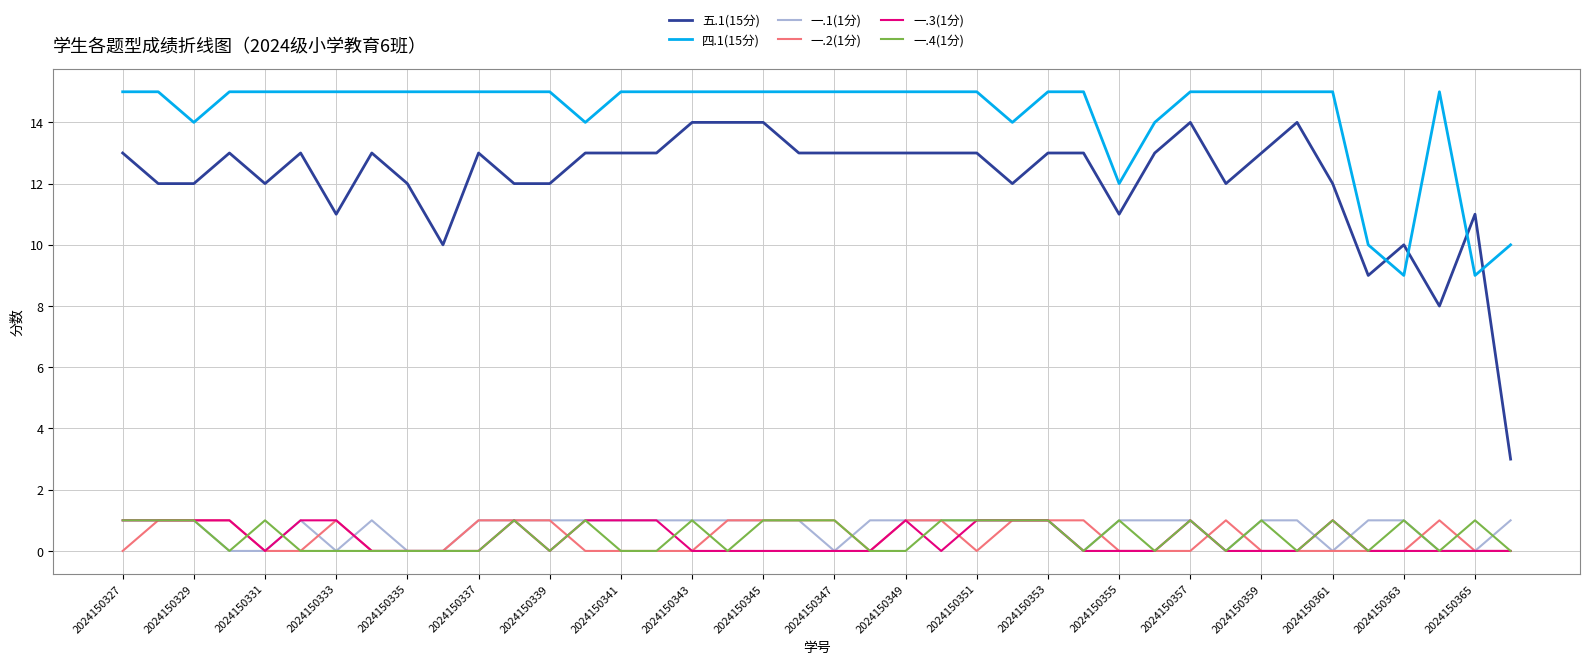

True or false: 五.1(15分) and 一.4(1分) cross at least once.

False